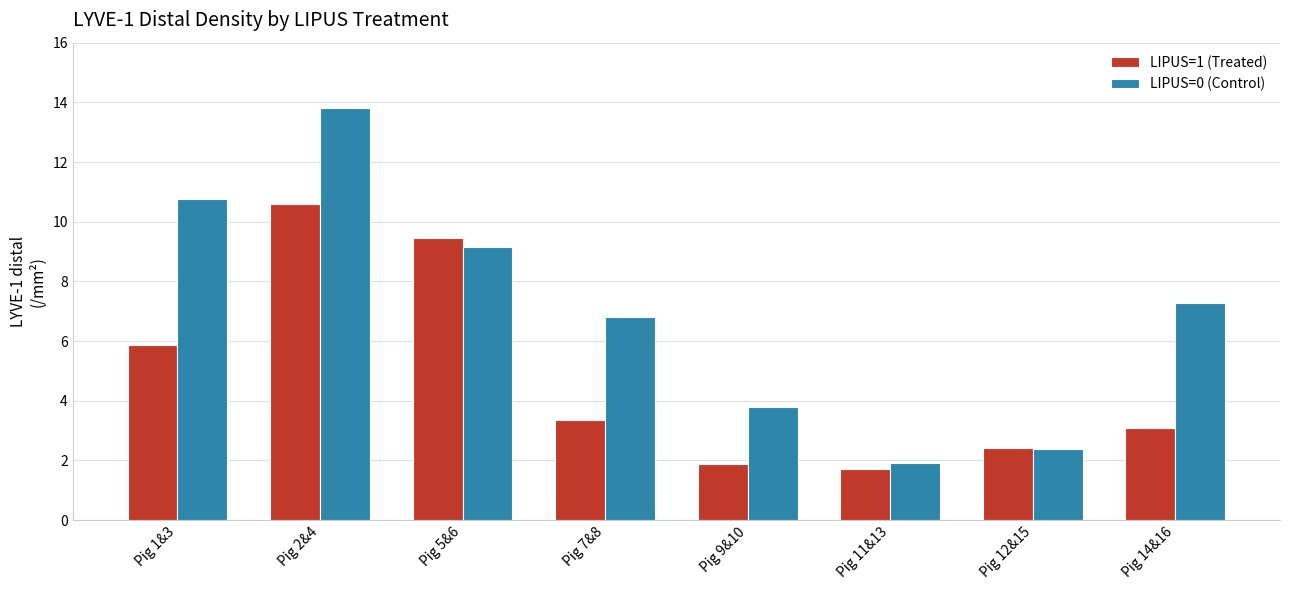

How many distinct data groups are displayed?

2